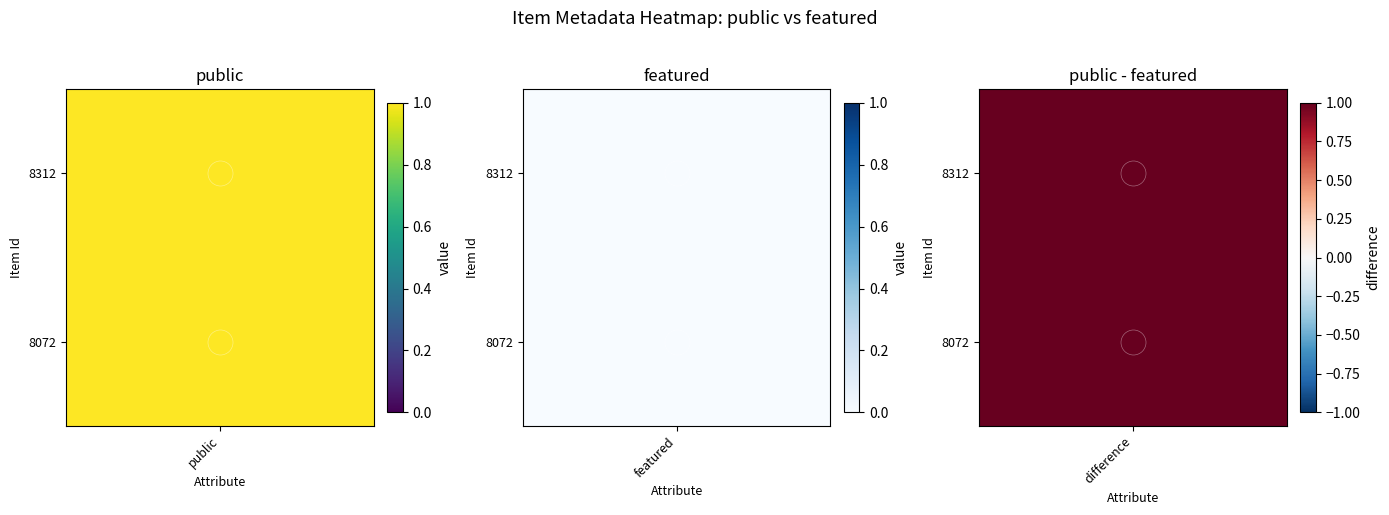

True or false: 8312 has a value of 0 at featured.

True